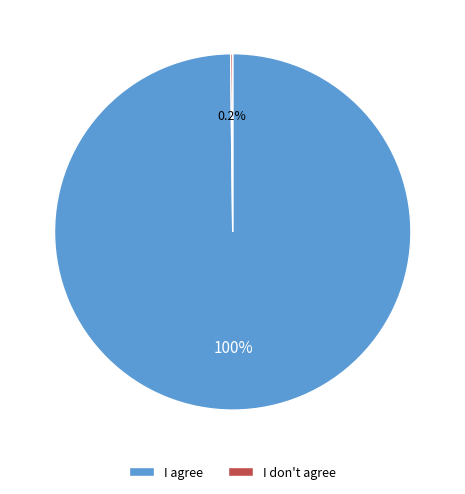

What percentage is NOT represented by I agree?

0.2%